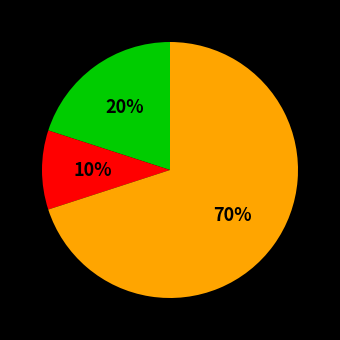

To the nearest percent, what is the difference between the largest and smallest slice percentages?

60%